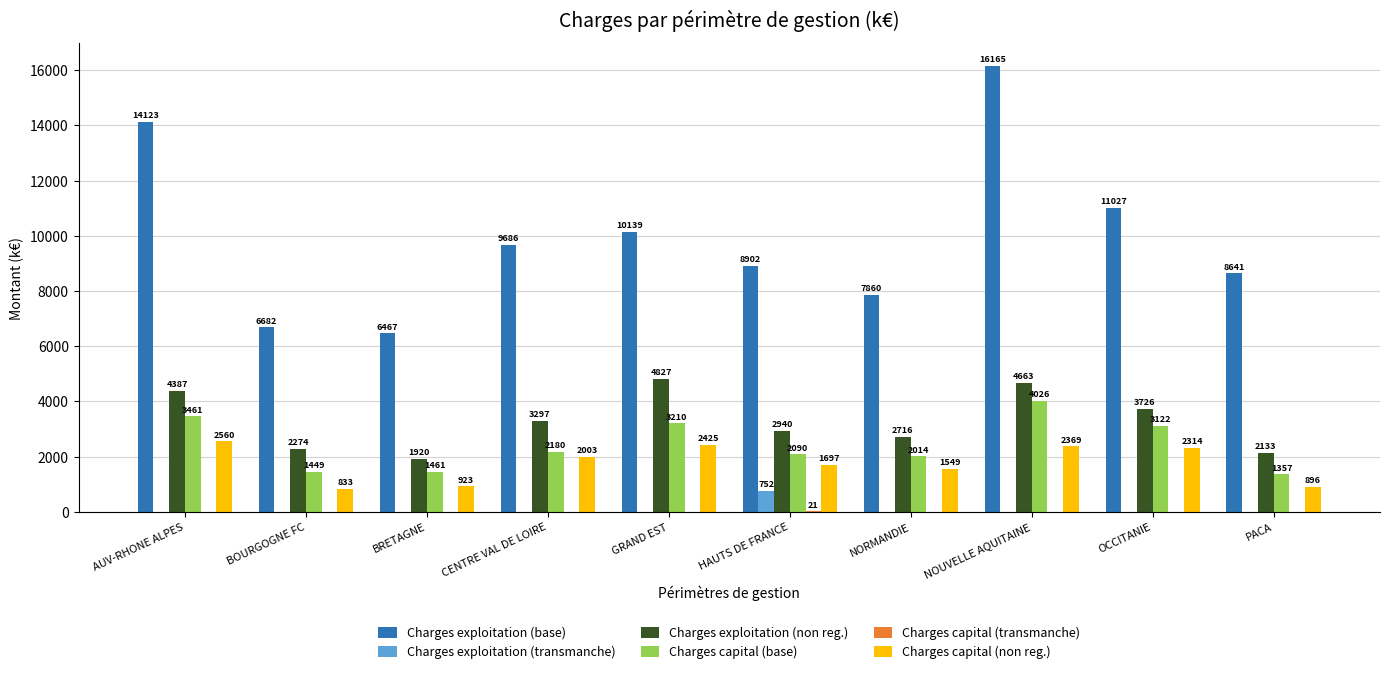

Count the number of data series in this chart.

6